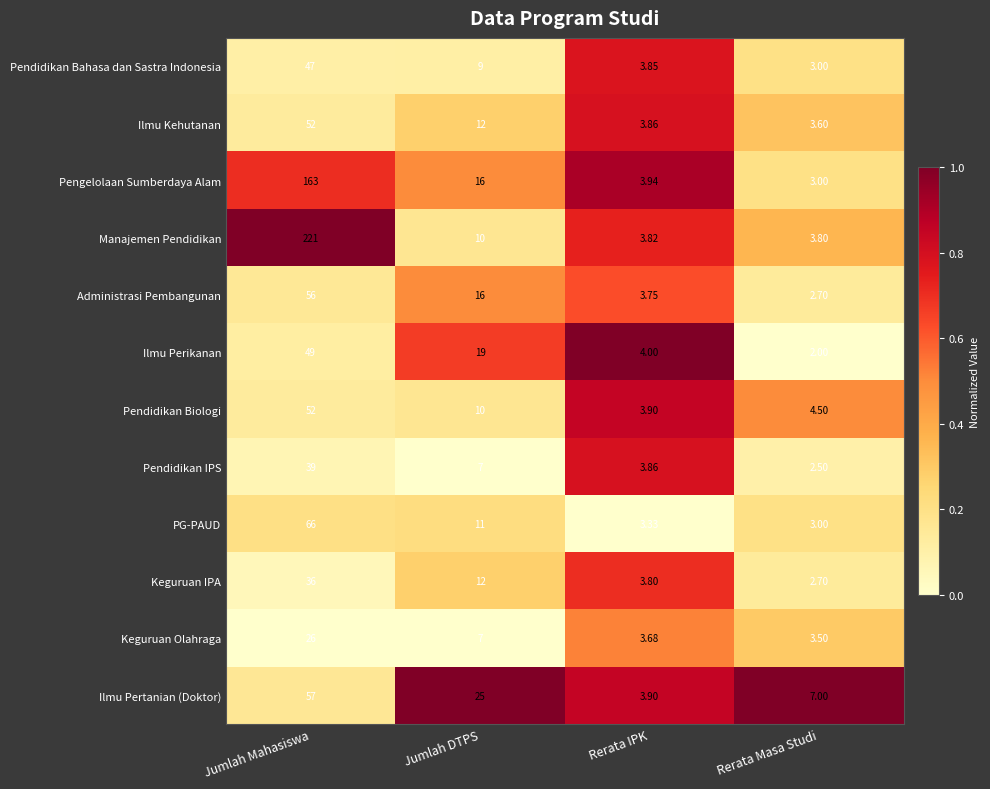

At which category does the chart reach its minimum across all series?

Rerata Masa Studi